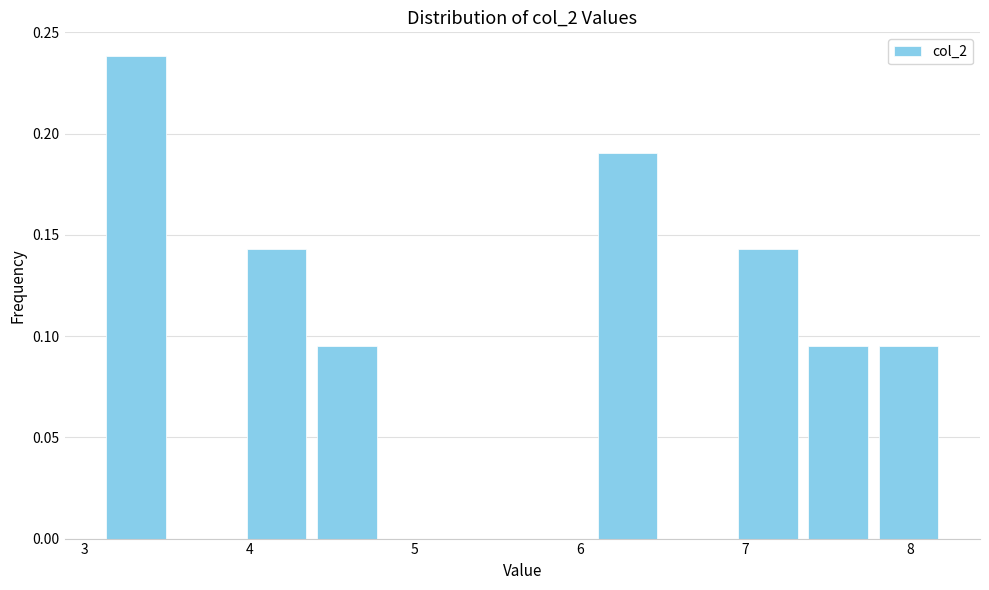

Which range on the x-axis has the tallest bar?

3.1 to 3.5